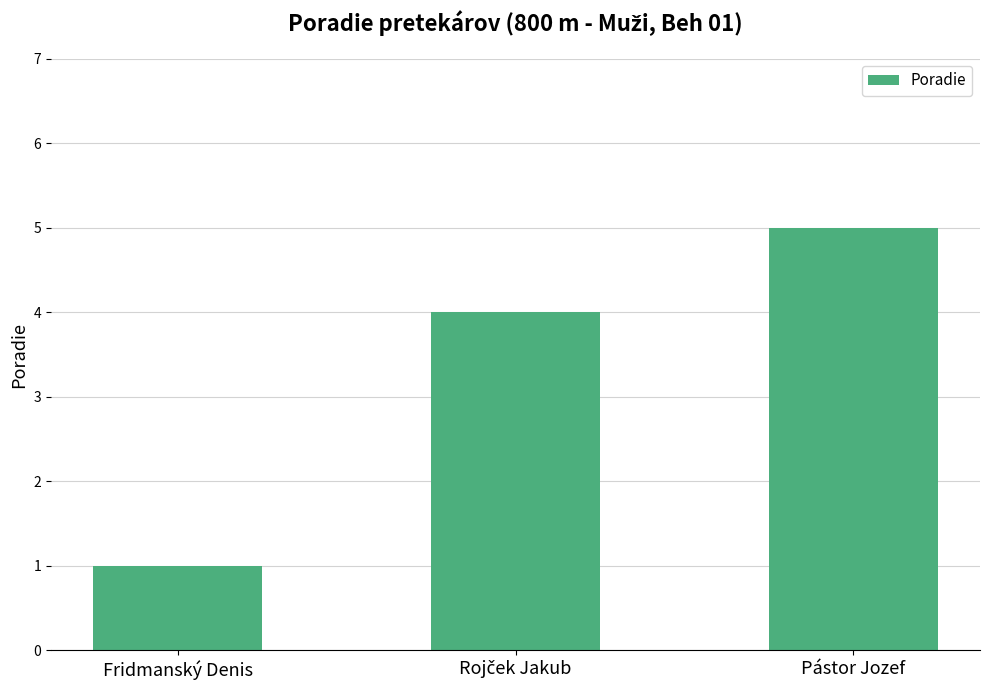

What is the average value?

3